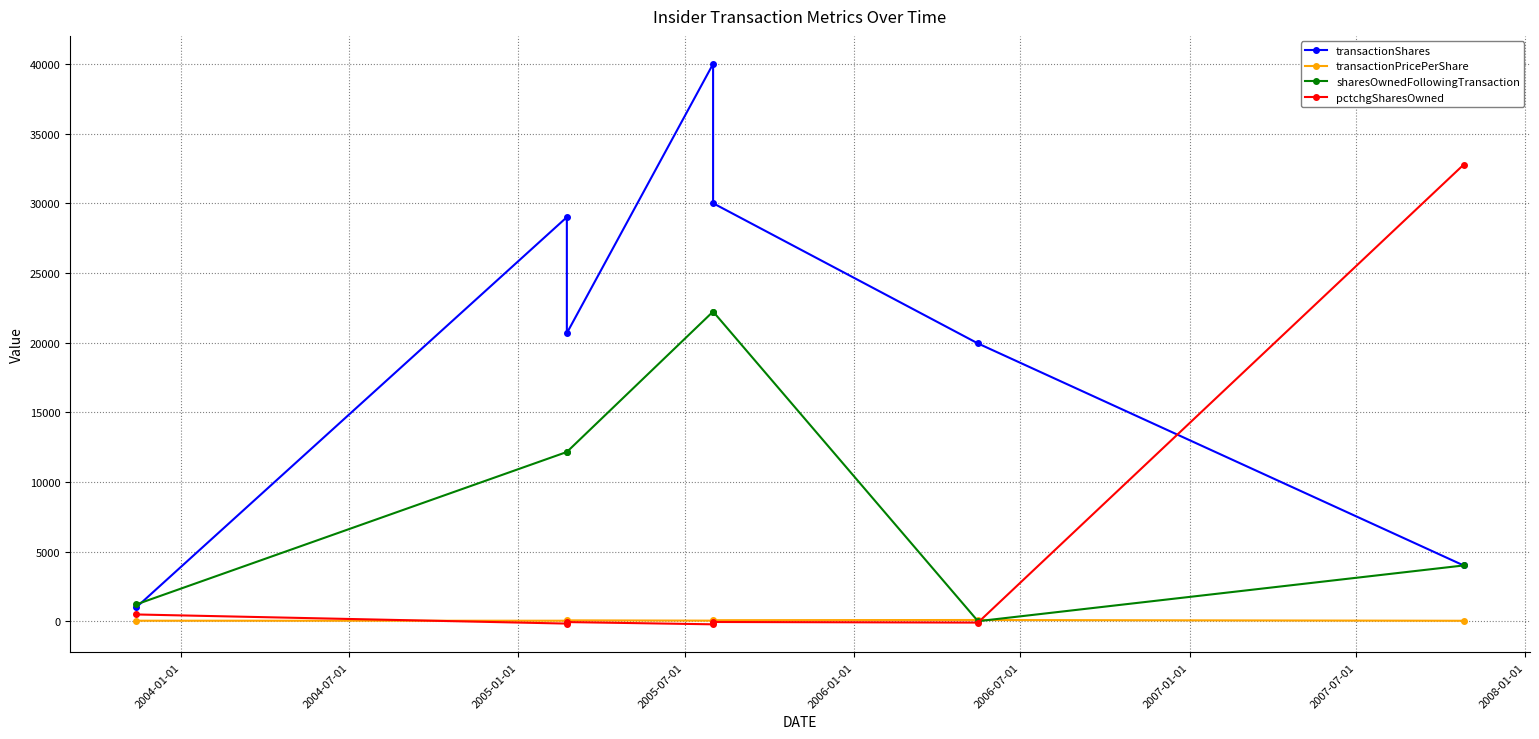

Which label corresponds to the smallest value in the chart?

2005-07-01